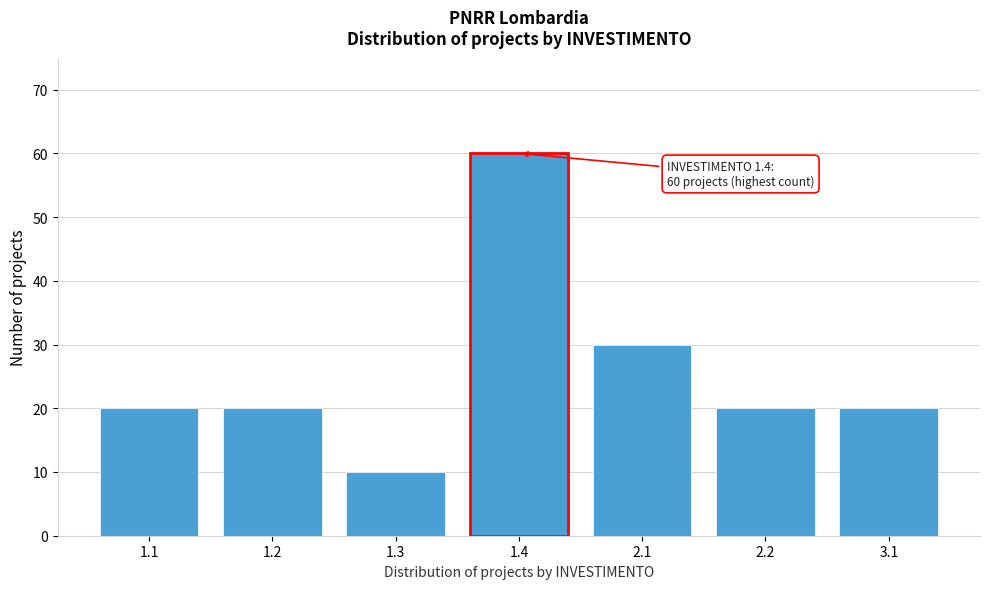

Reading left to right, transcribe all the data shown in this chart.

20	20	10	60	30	20	20